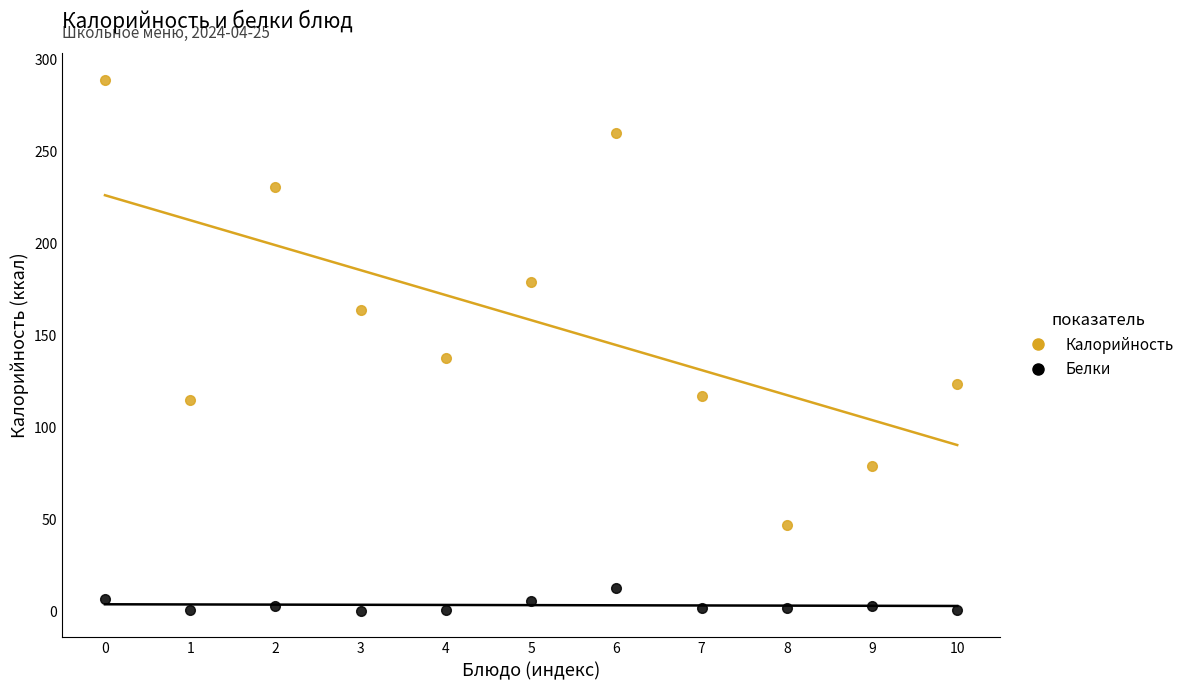

At which label does Калорийность reach its minimum?

8